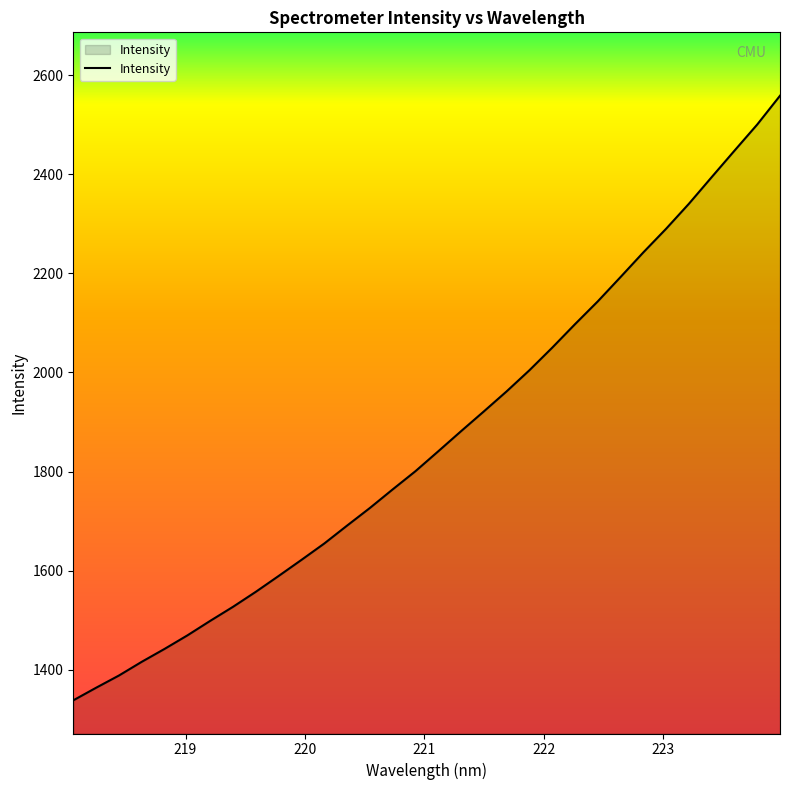

What is the smallest value displayed?

1338.4